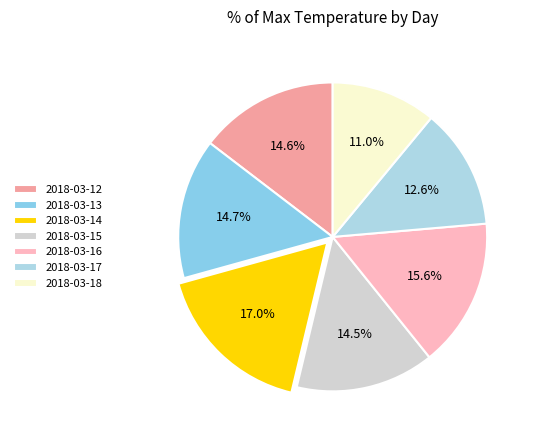

Does 2018-03-18 represent more than half of the total?

No